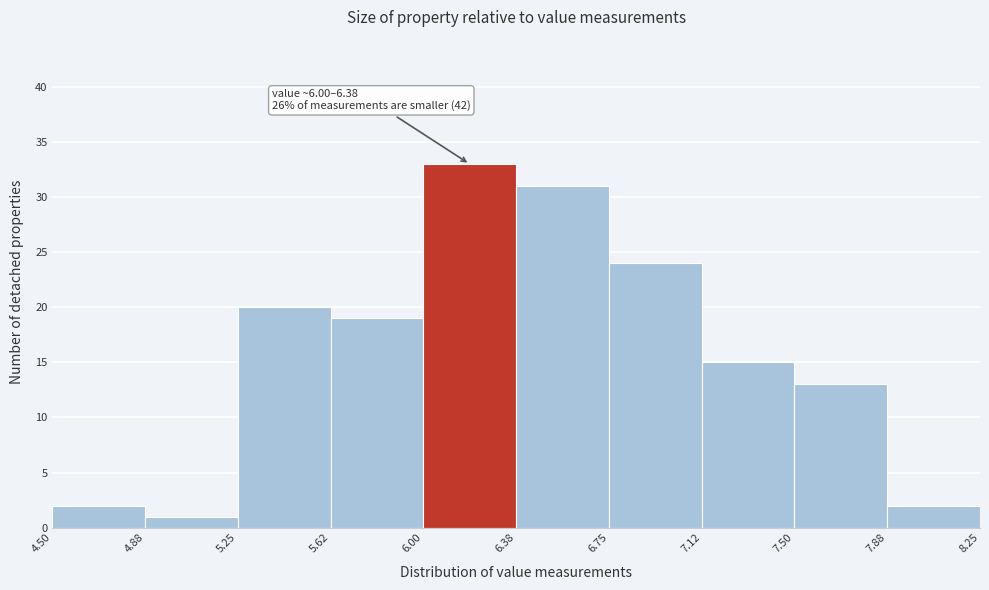

Over which range of the x-axis is the bar tallest?

6.00 to 6.38